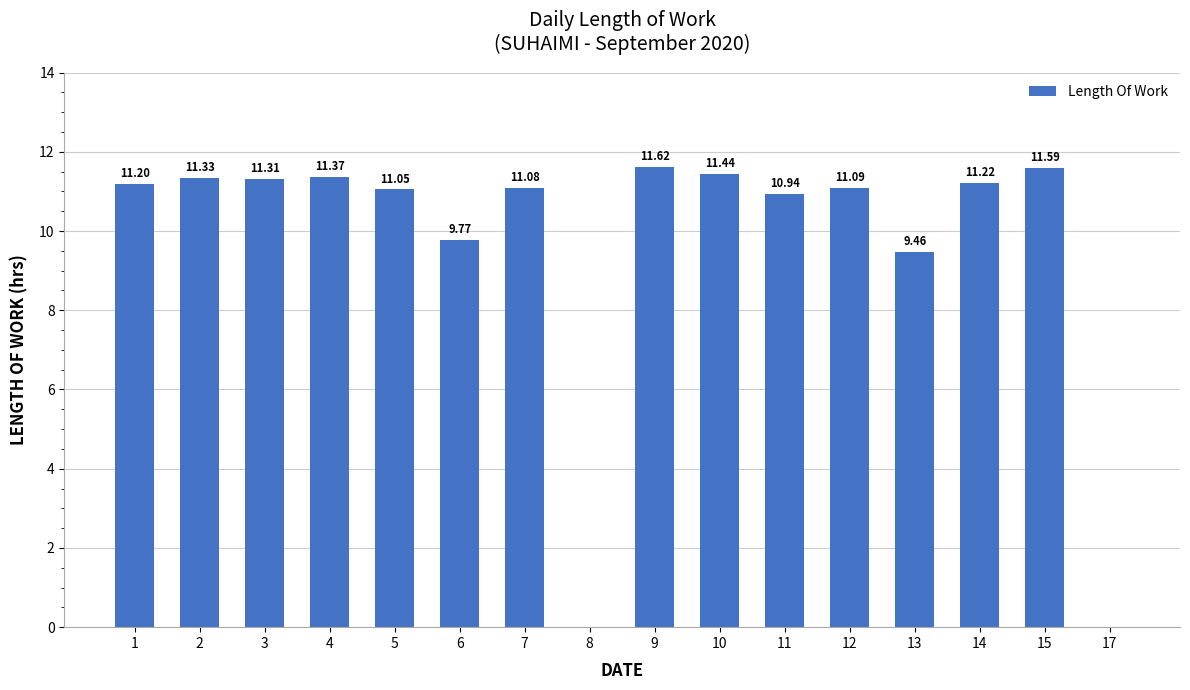

How many positive values are there?

14